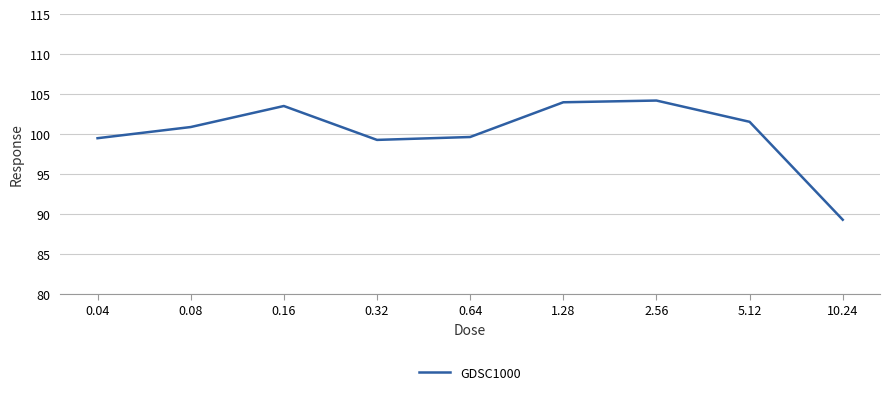

What position from the left is 0.64?

5